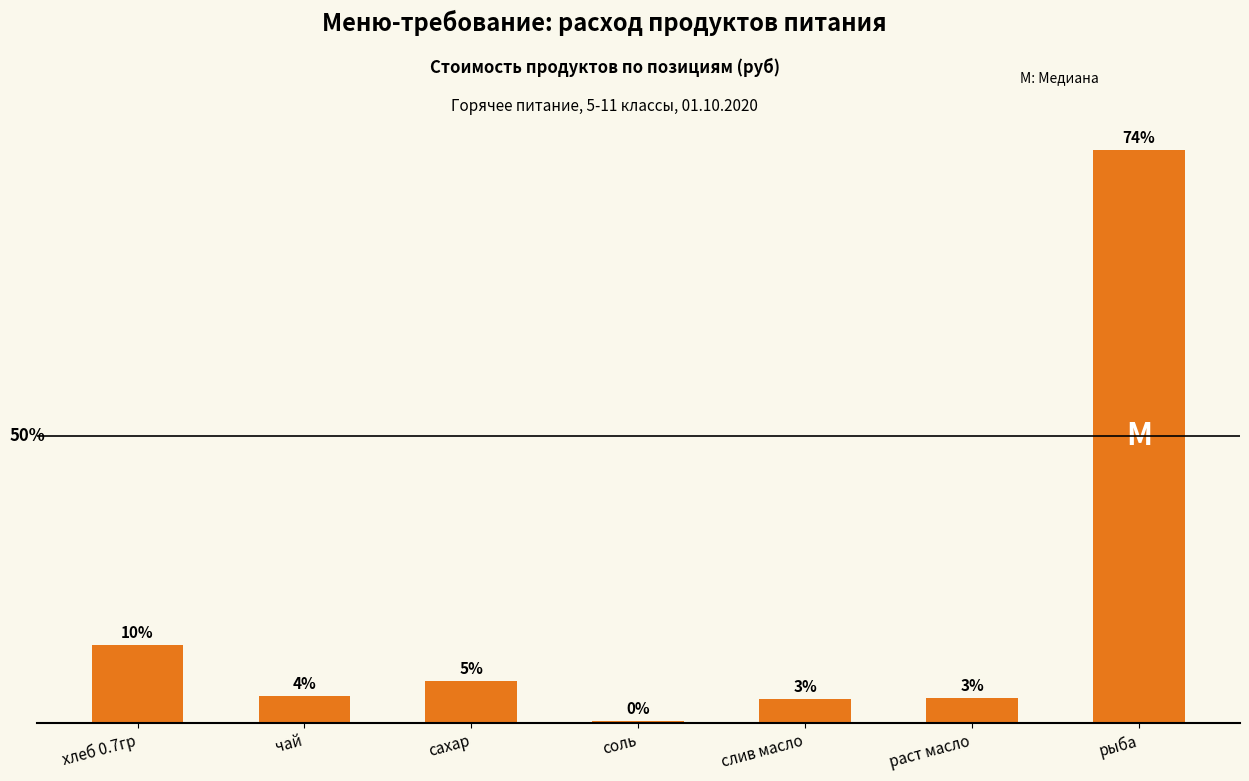

Are the bars horizontal?

No